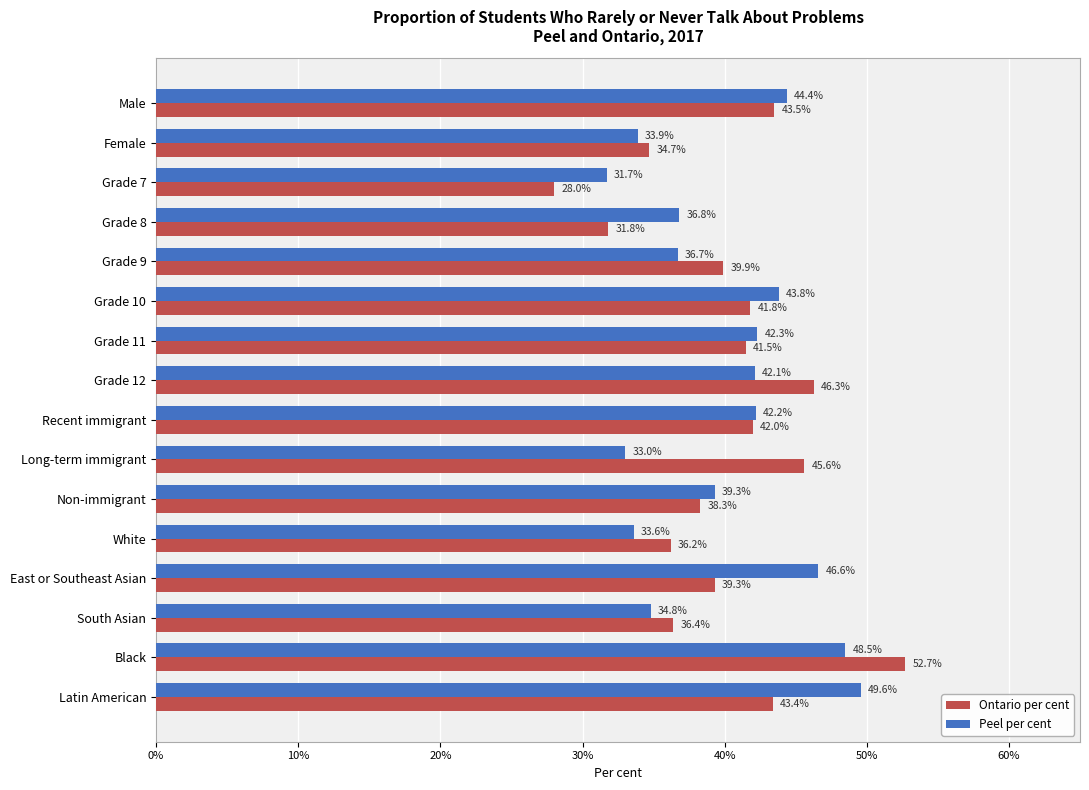

The Peel per cent series shows 36.8 at Grade 8. True or false?

True